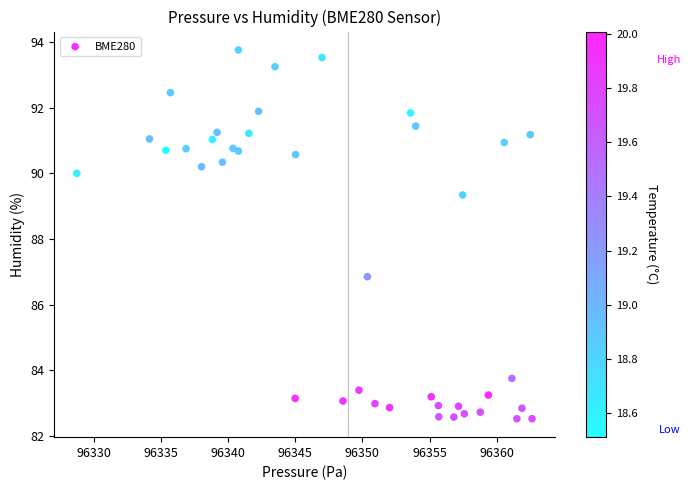

What is the range of Y values (max minus min)?

11.2